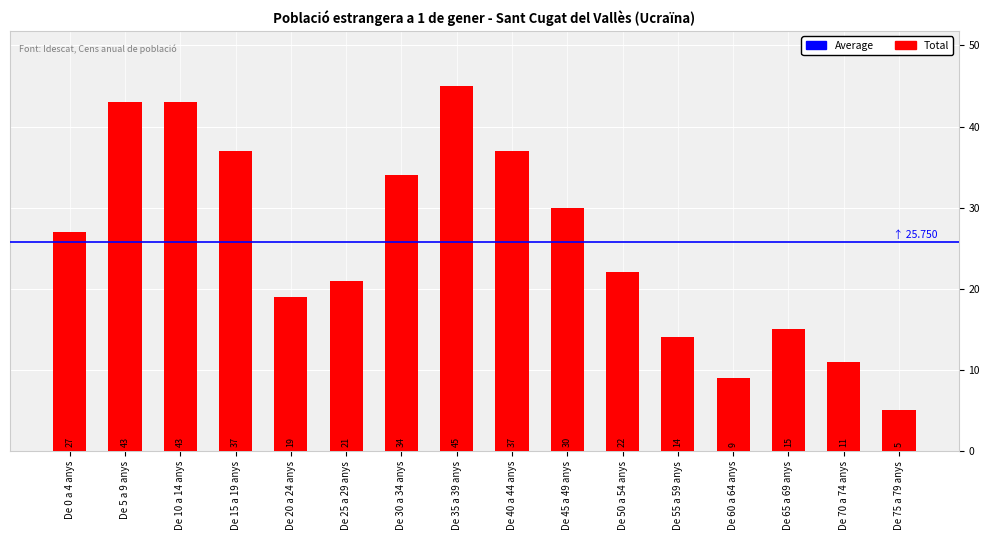

What is the average value?

26